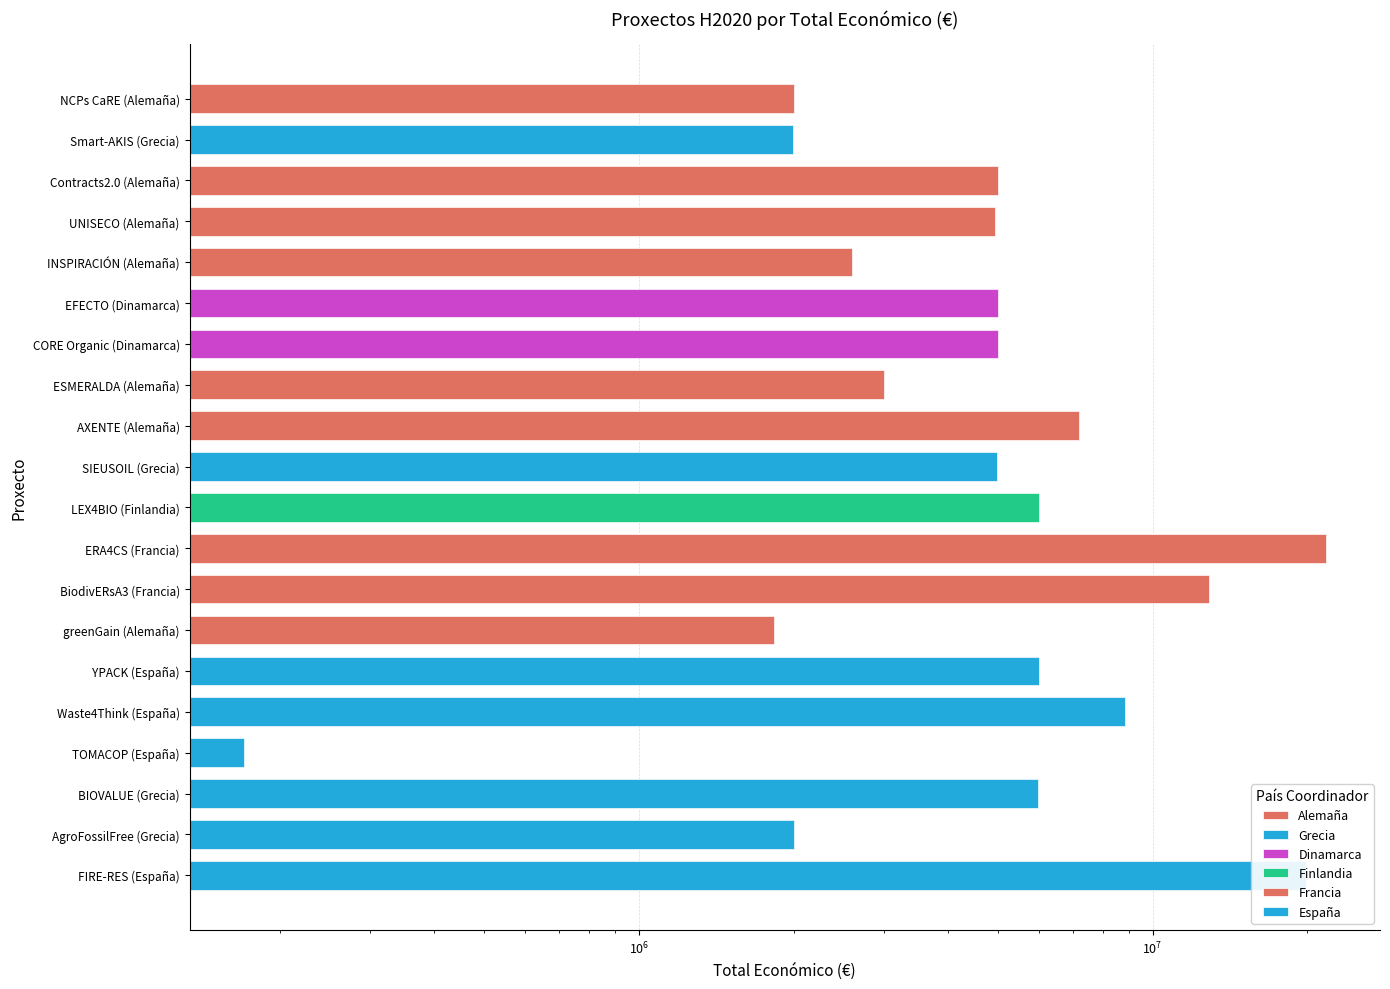

What is the difference between the second highest and minimum values?

19726205